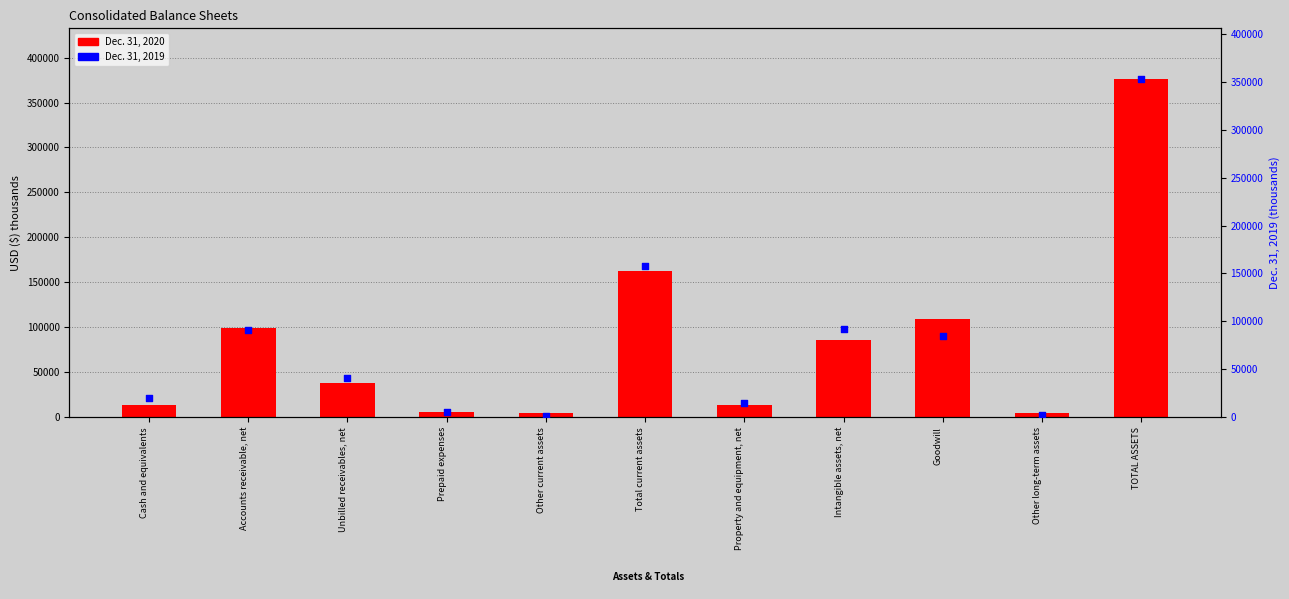

Which series has the largest total across all categories?

Dec. 31, 2020